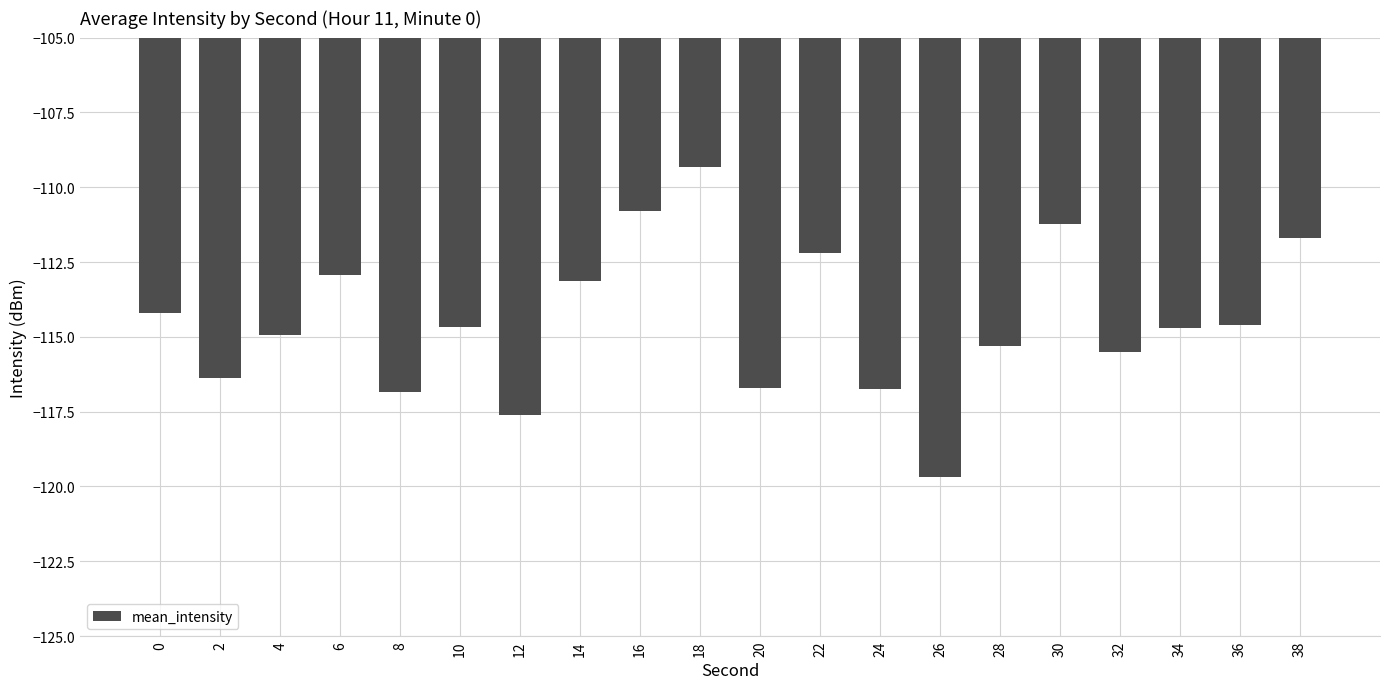

What is the value of the 15th bar from the left?

-115.3